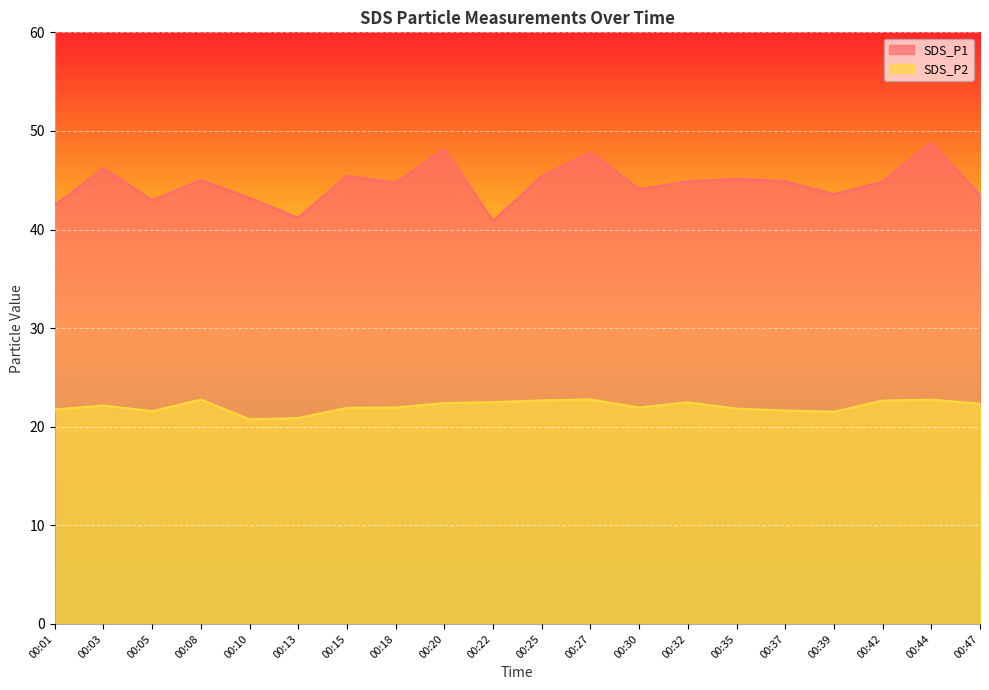

How many data points in SDS_P2 are above 22?

10